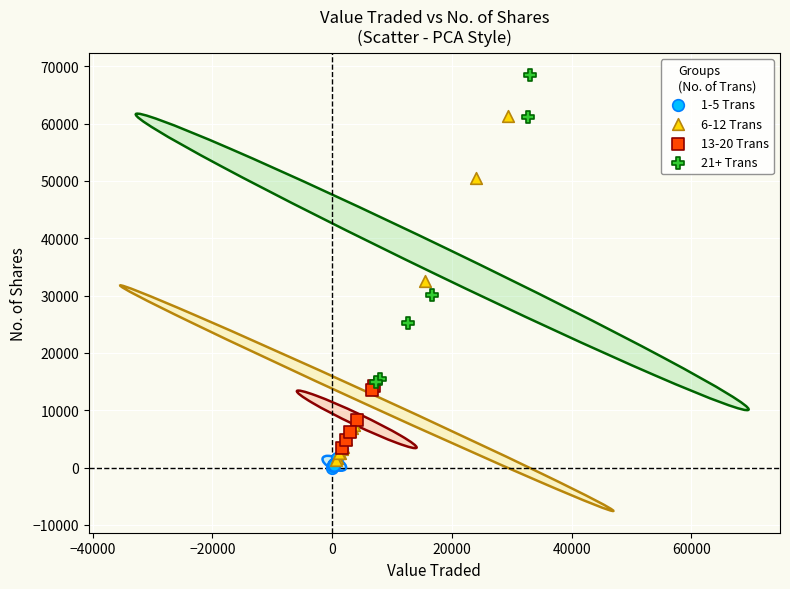

Which series reaches the minimum Y coordinate?

1-5 Trans